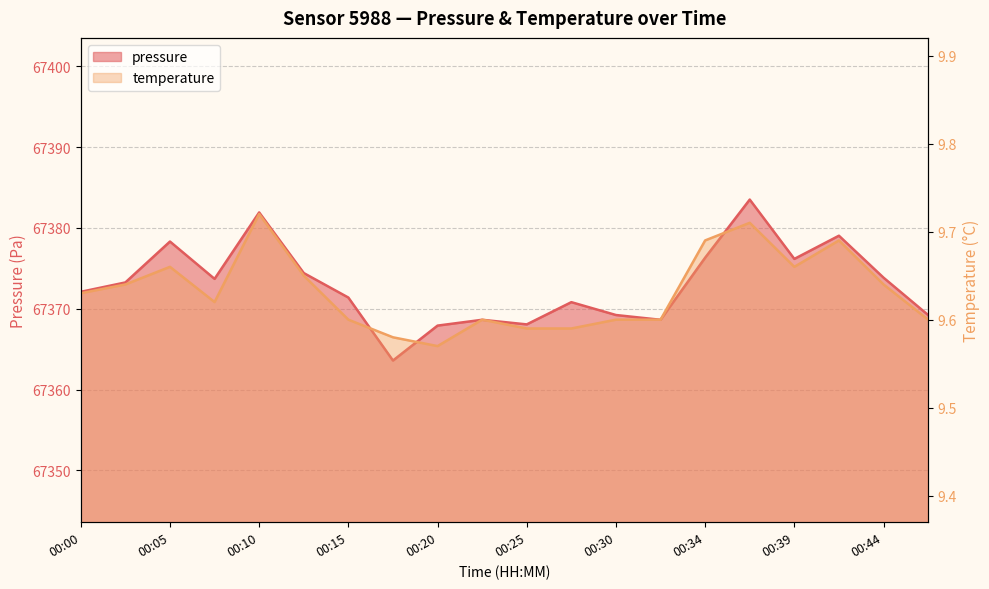

What is the value of the temperature point at the 11th from the left?

9.6